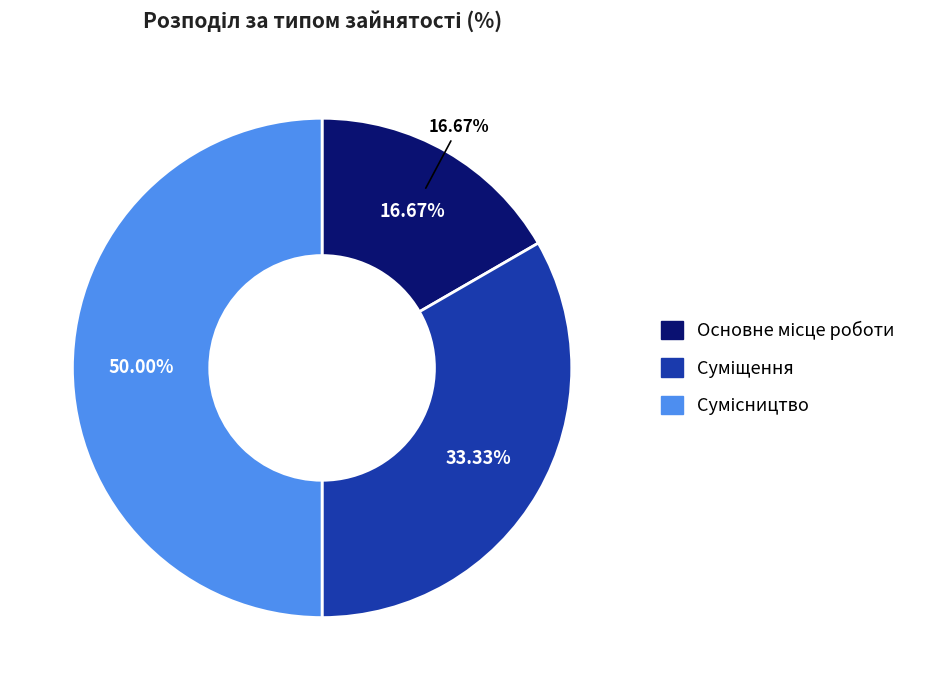

The Основне місце роботи slice represents 25% of the pie. True or false?

False